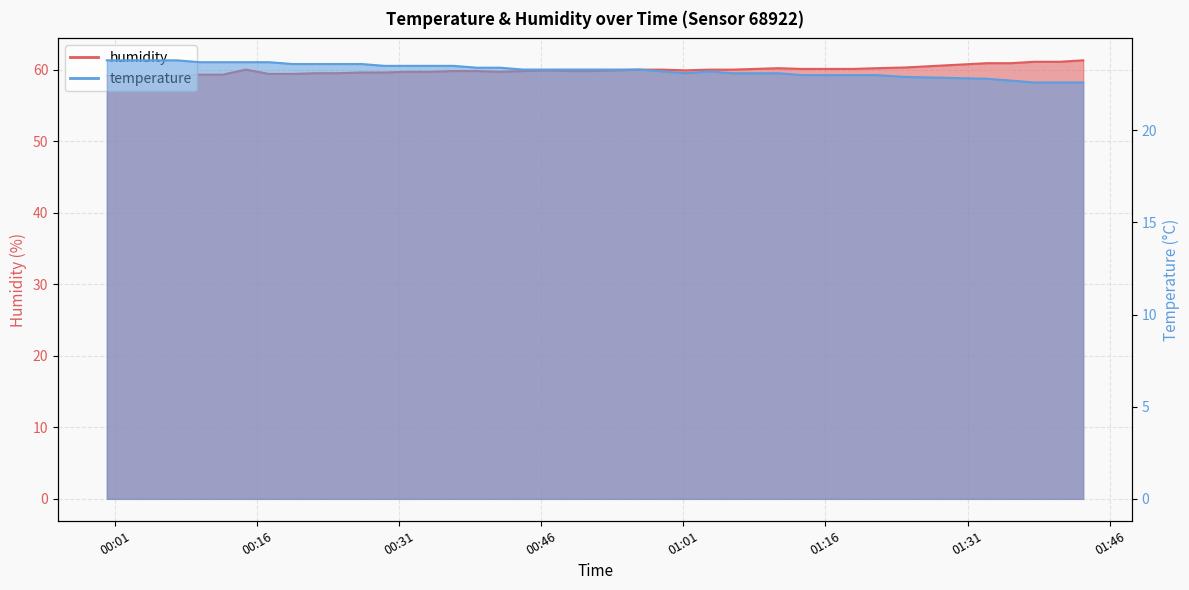

What position from the left is 2023-06-24T00:41:38?

18